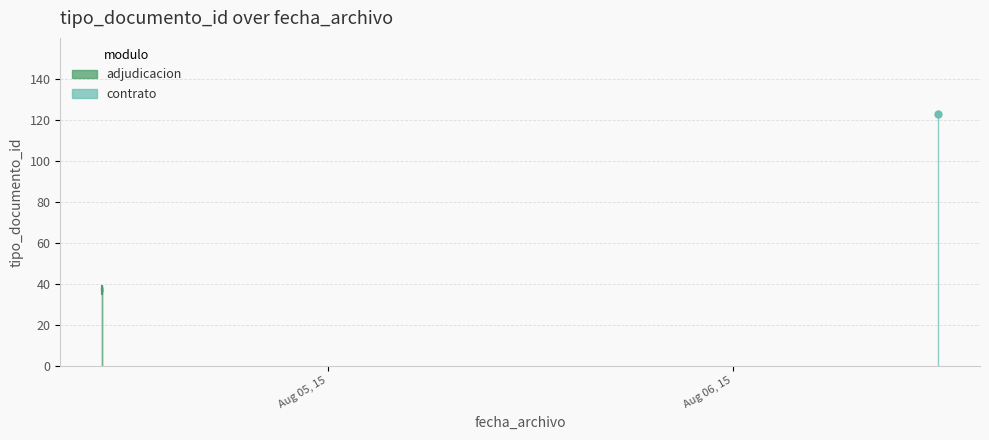

Where does the data first go above 38?

2015-08-04 10:38:06